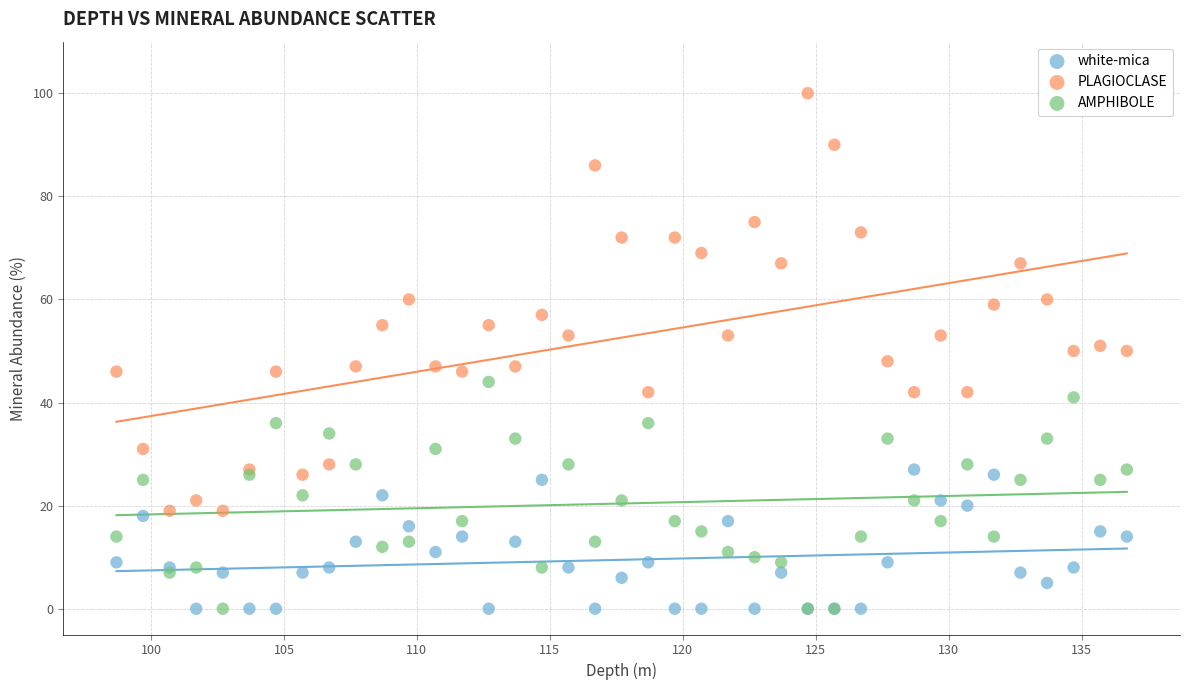

Which series reaches the maximum Y coordinate?

PLAGIOCLASE